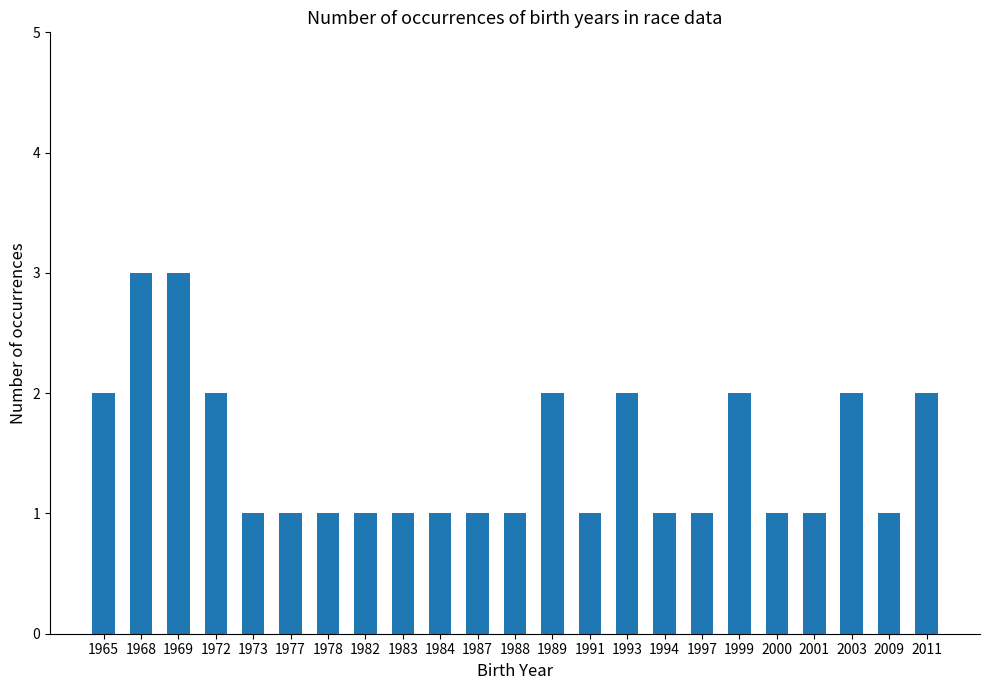

Read the value at 1989.

2